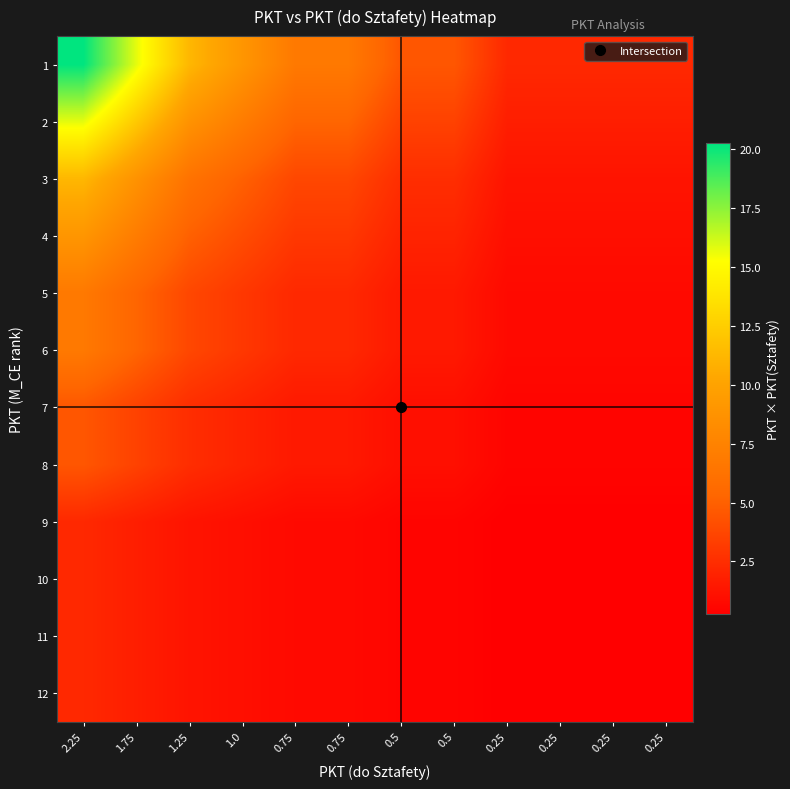

List the series in order of their peak value, lowest first.

9, 10, 11, 12, 7, 8, 5, 6, 4, 3, 2, 1